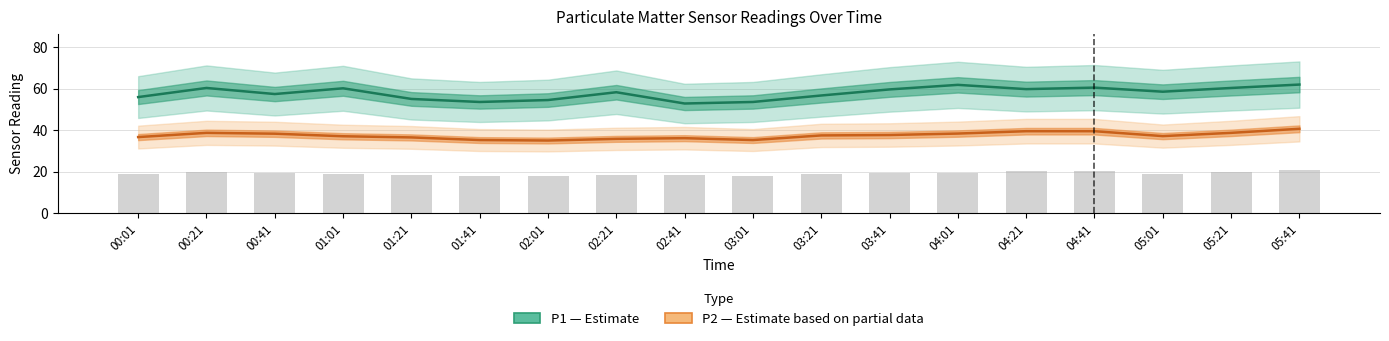

Reading left to right, extract all data points from this chart.

P1 (Estimate): 00:01=56.0	00:21=60.4	00:41=57.5	01:01=60.3	01:21=55.1	01:41=53.7	02:01=54.6	02:21=58.4	02:41=52.9	03:01=53.7	03:21=56.8	03:41=59.7	04:01=61.9	04:21=59.9	04:41=60.6	05:01=58.6	05:21=60.4	05:41=62.1
P2 (Estimate based on partial data): 00:01=36.7	00:21=38.8	00:41=38.4	01:01=37.1	01:21=36.6	01:41=35.3	02:01=35.1	02:21=35.9	02:41=36.2	03:01=35.3	03:21=37.5	03:41=37.7	04:01=38.4	04:21=39.6	04:41=39.6	05:01=37.2	05:21=38.8	05:41=40.7